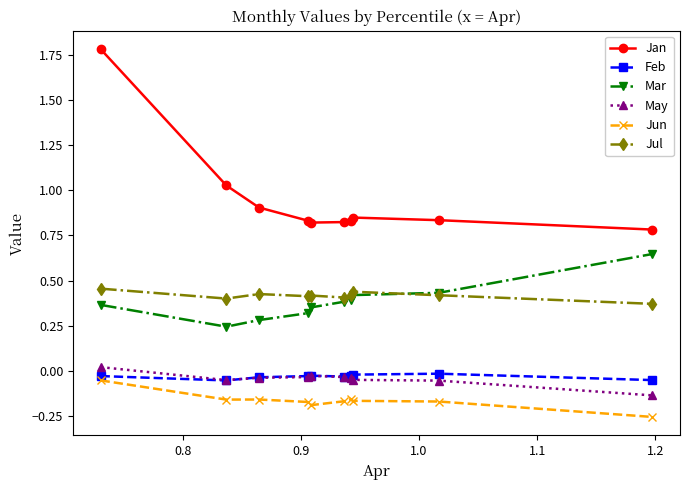

True or false: Jun and May cross at least once.

False